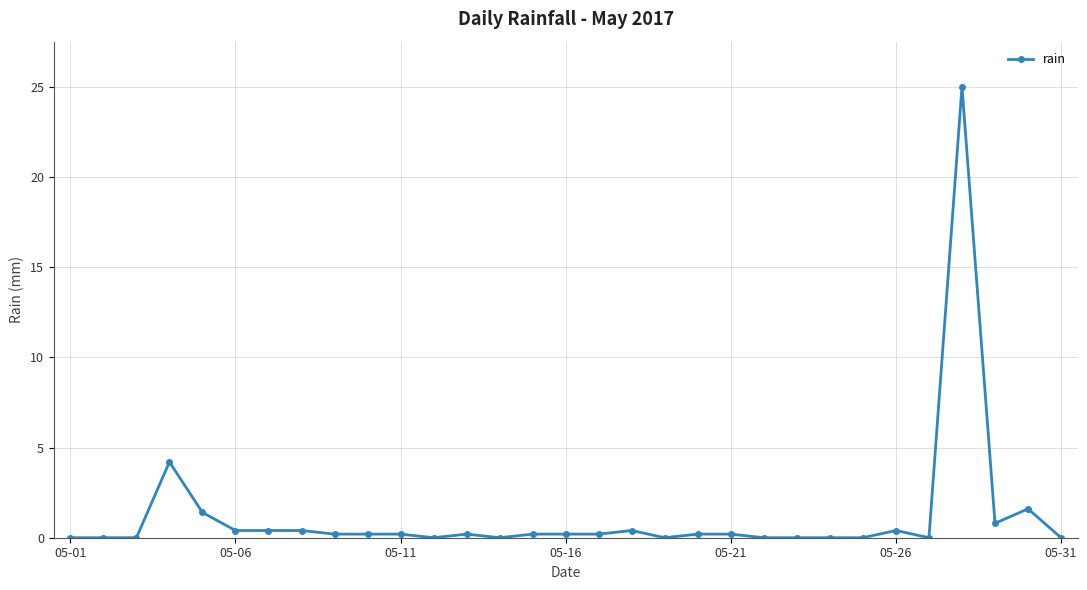

Does the chart have visible grid lines?

Yes